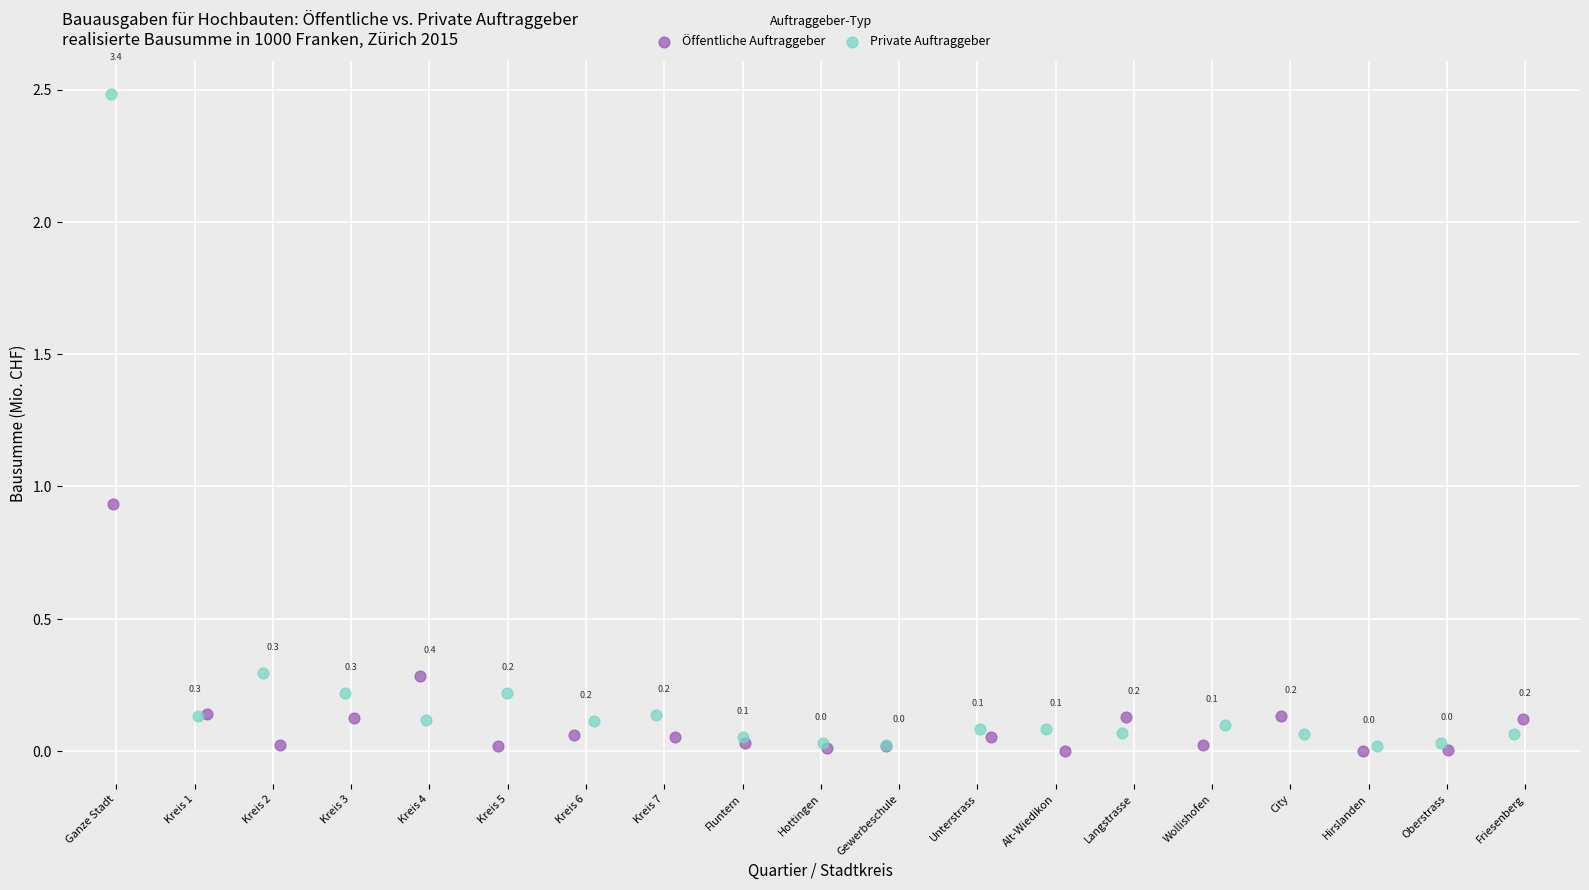

What are all the series names shown in the legend?

Öffentliche Auftraggeber, Private Auftraggeber